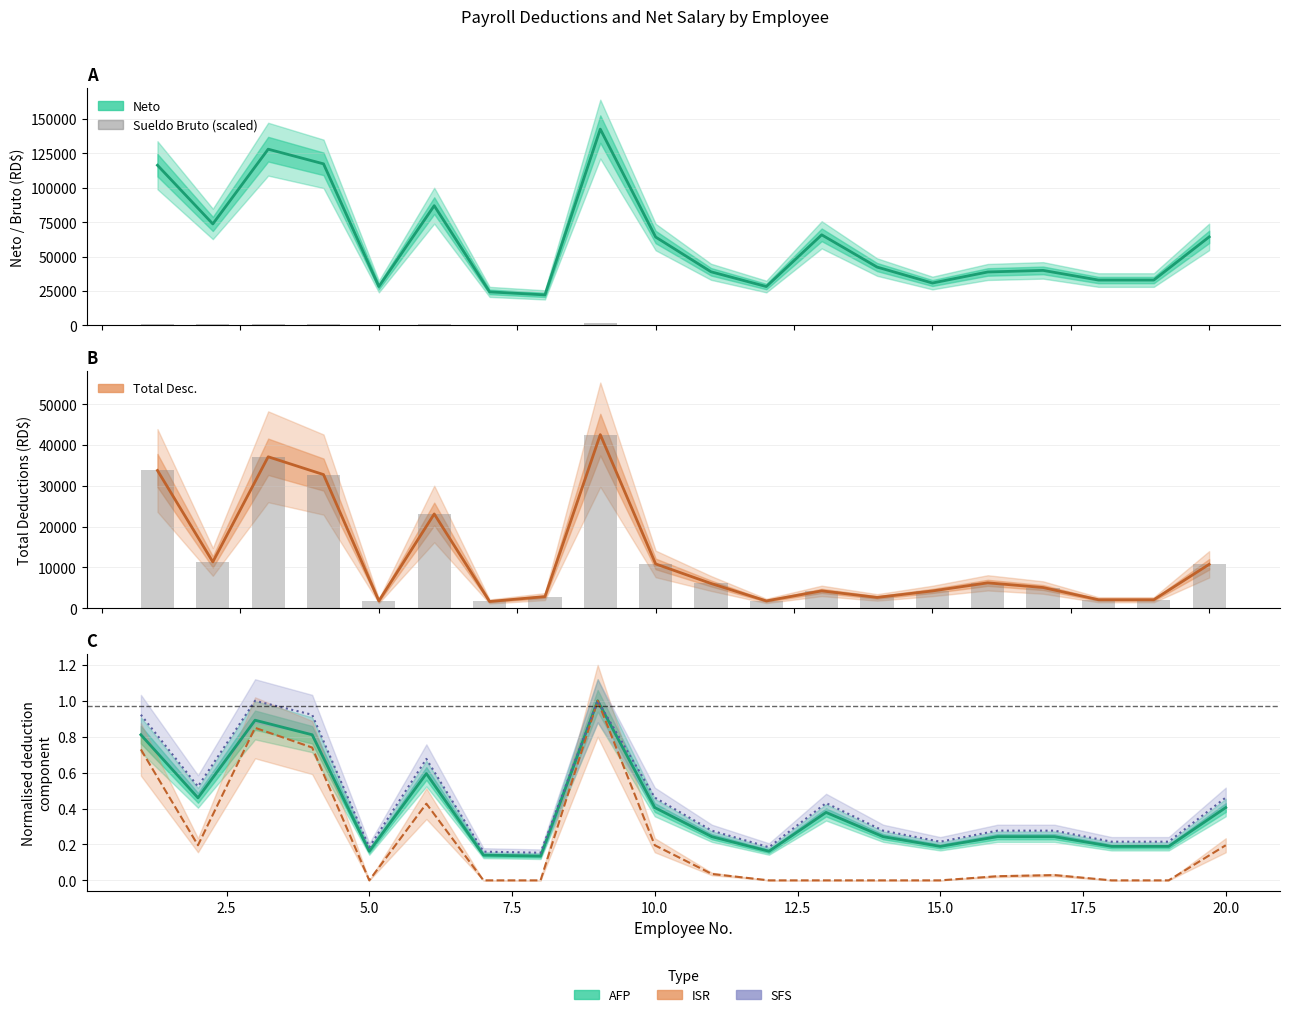

The Sueldo Bruto series shows 107.6 at 16. True or false?

False